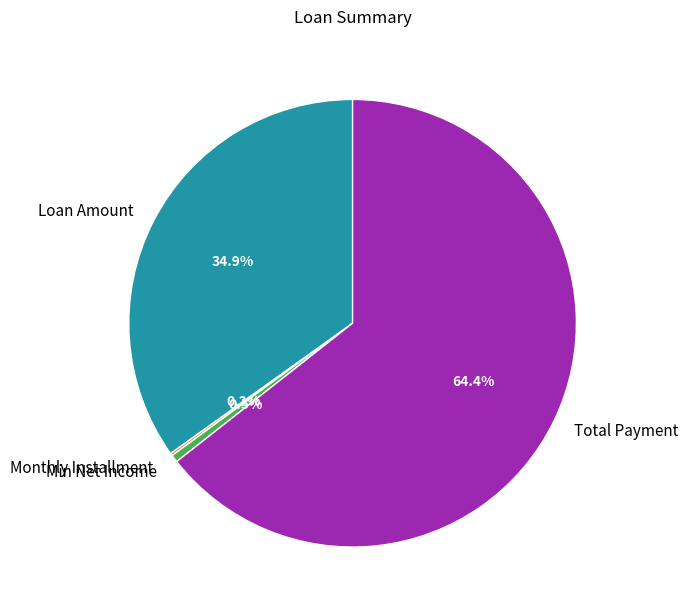

What is the largest slice in the pie chart?

Total Payment